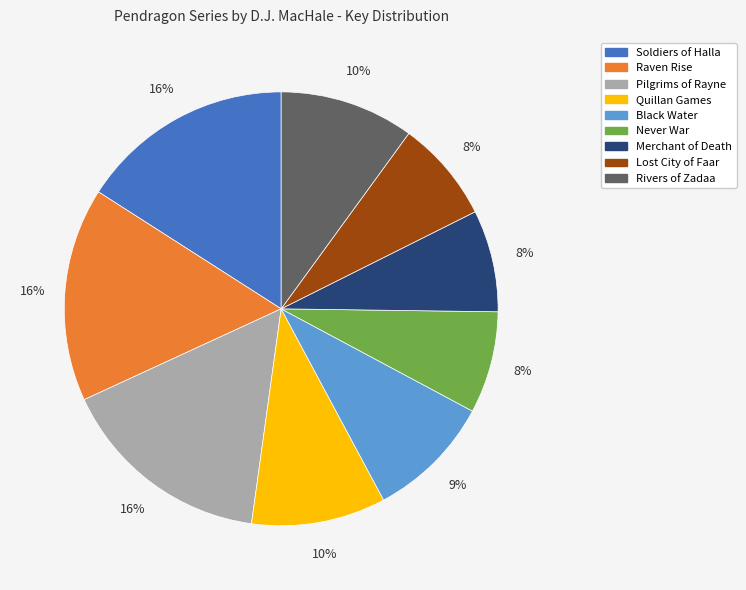

Does any single category account for the majority?

No